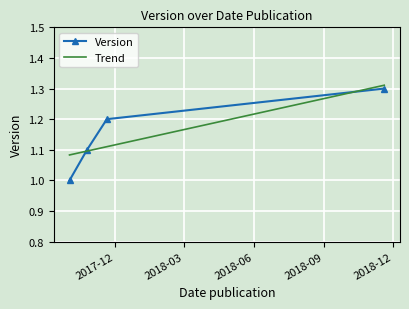

True or false: Trend has more than 1 points higher than both neighbors.

False